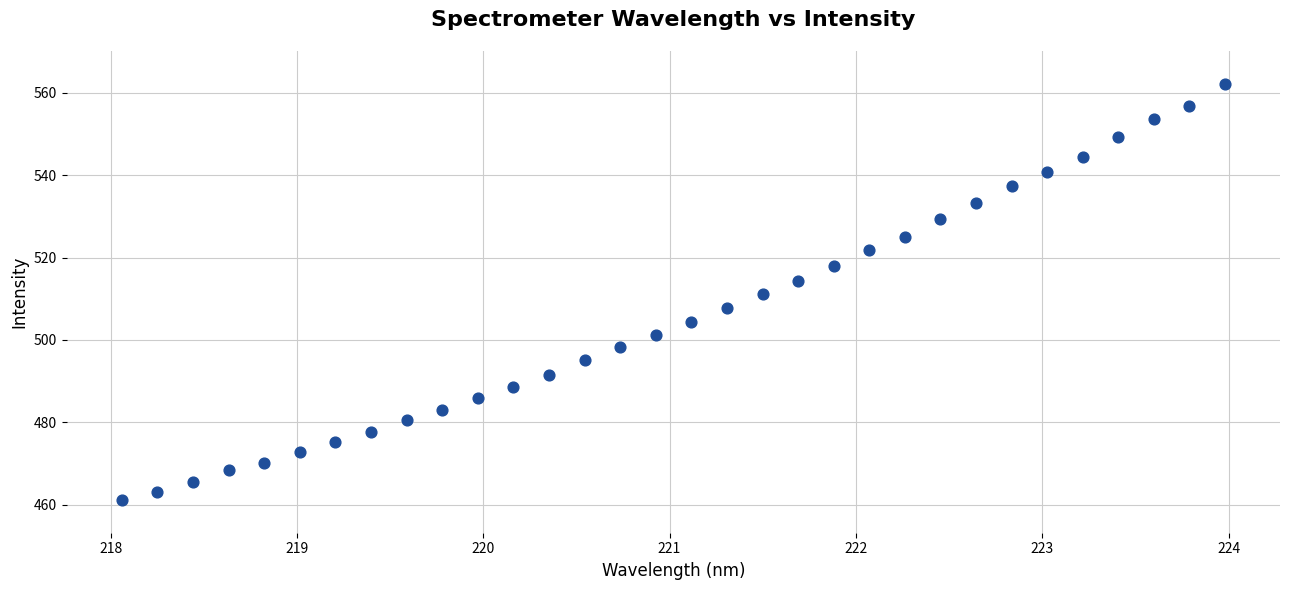

What is the range of X values (max minus min)?

5.9